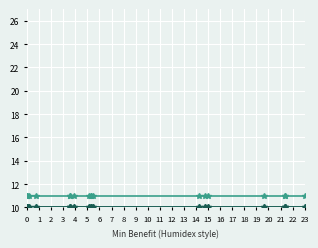

What is the spread (max minus min) of values at 15?

1